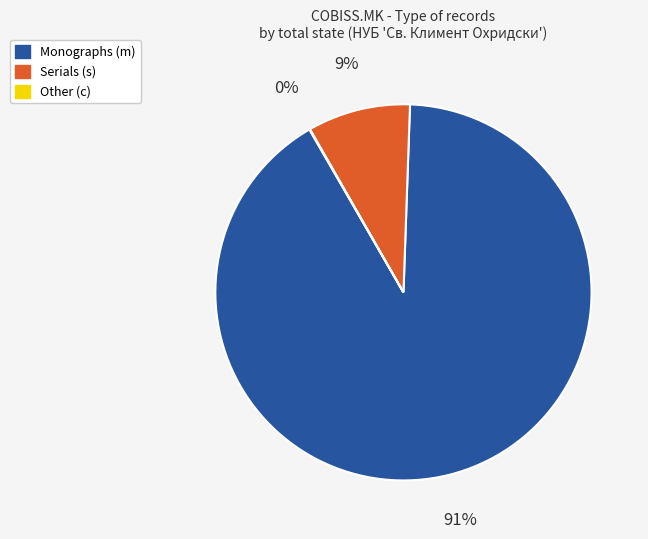

Which slice is the largest?

Monographs (m)